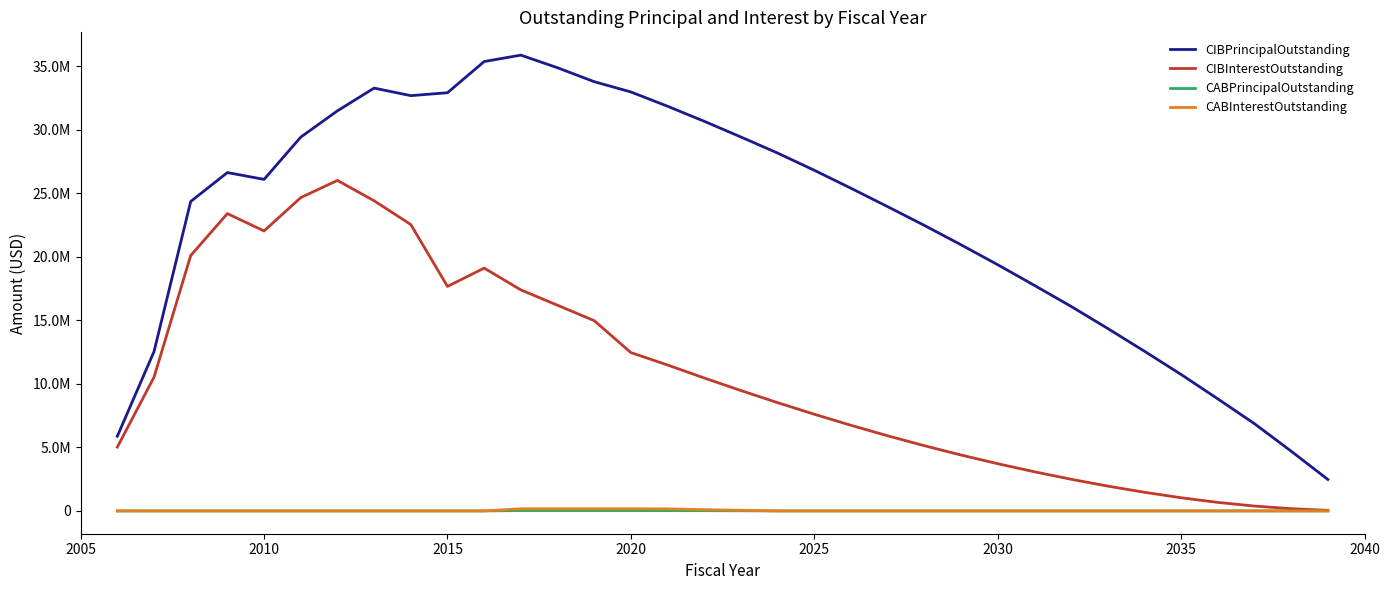

Is this an area chart (filled region under the line)?

No